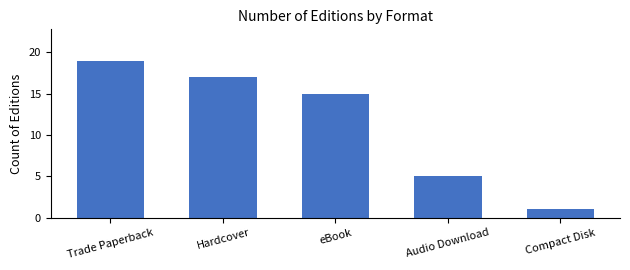

What is the change in value from Trade Paperback to eBook?

-4